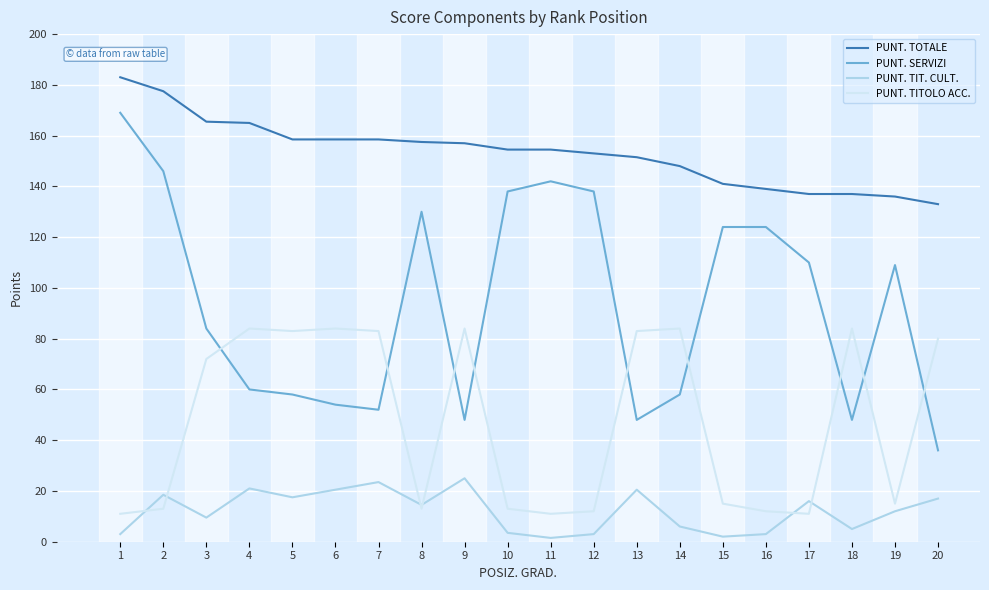

What are all the series names shown in the legend?

PUNT. TOTALE, PUNT. SERVIZI, PUNT. TIT. CULT., PUNT. TITOLO ACC.